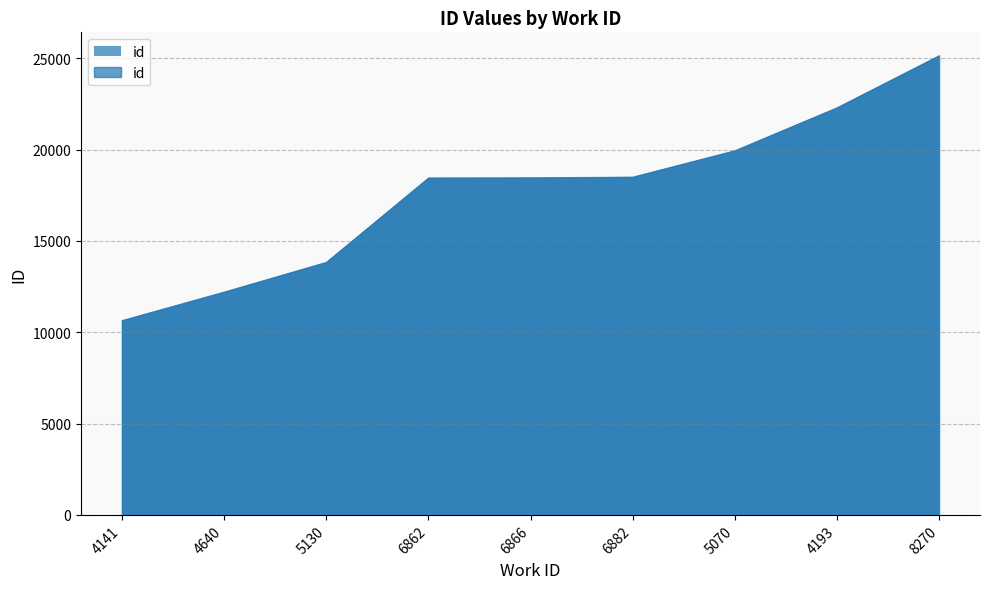

What is the sum of all values?

159617